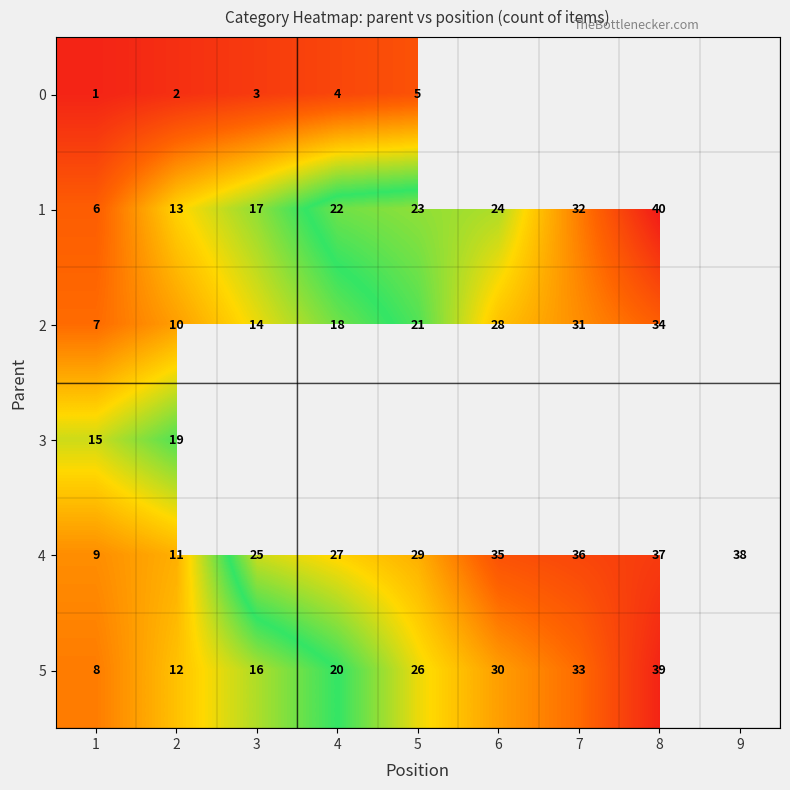

What is the difference between the highest and lowest values at 4?

23.0